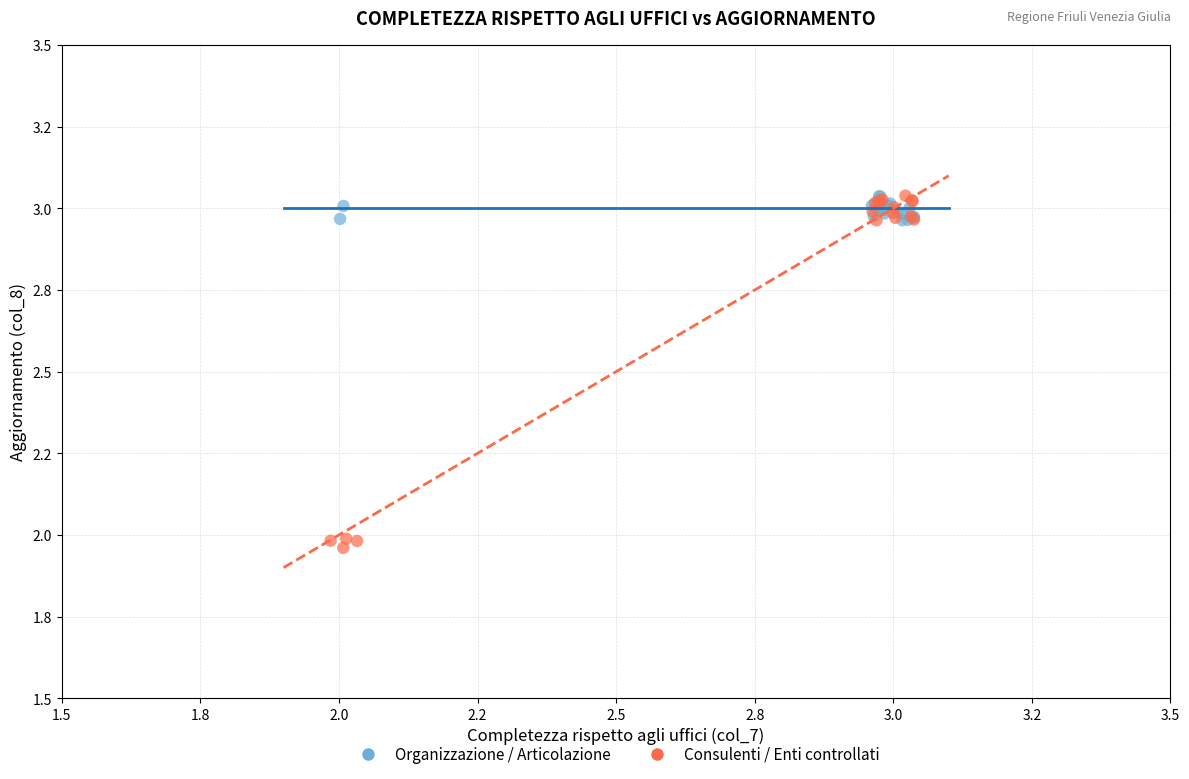

Which series reaches the minimum Y coordinate?

Consulenti / Enti controllati